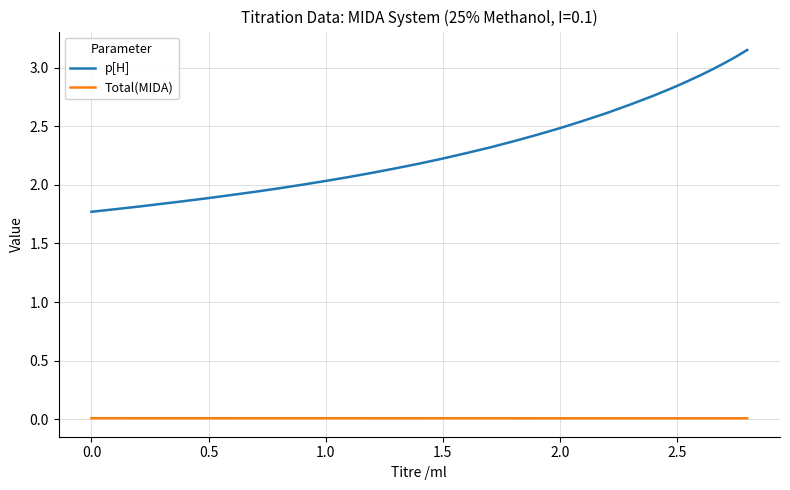

Which series has the largest total across all categories?

p[H]